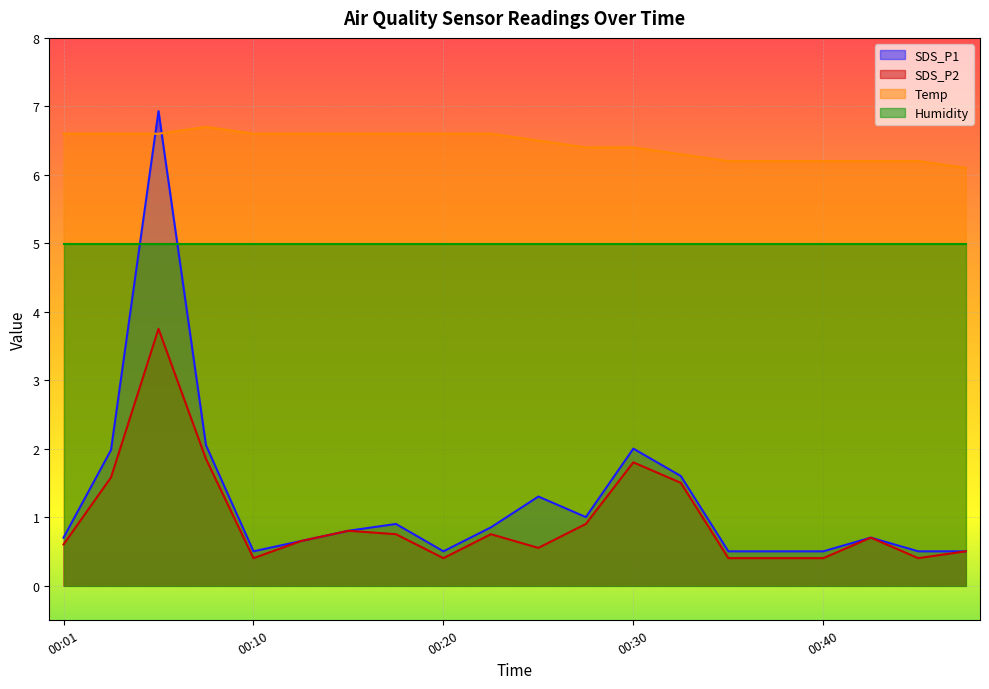

What is the minimum value shown in the chart?

0.4